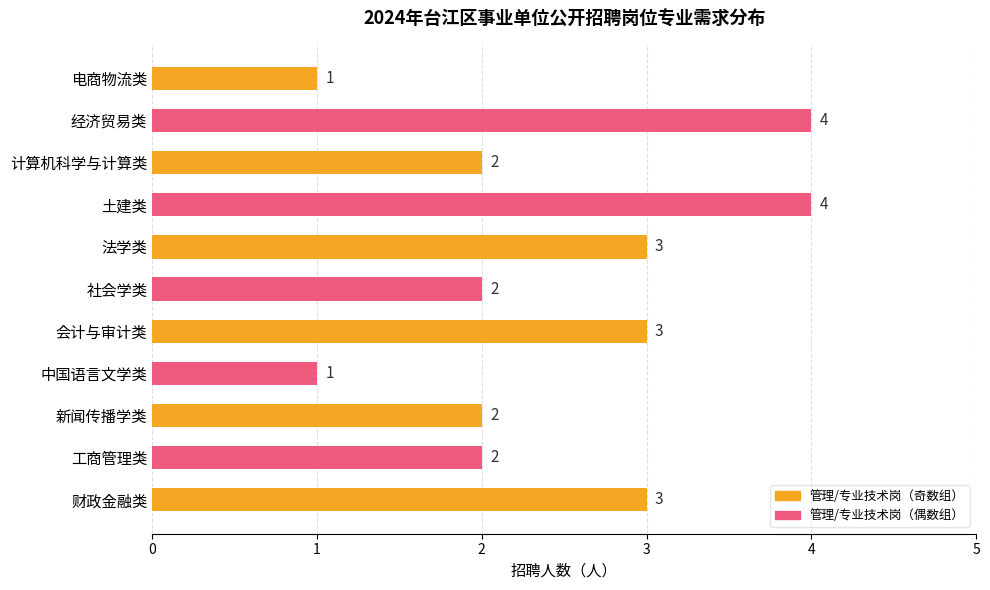

Reading top to bottom, what are all the values shown in this chart?

1	4	2	4	3	2	3	1	2	2	3